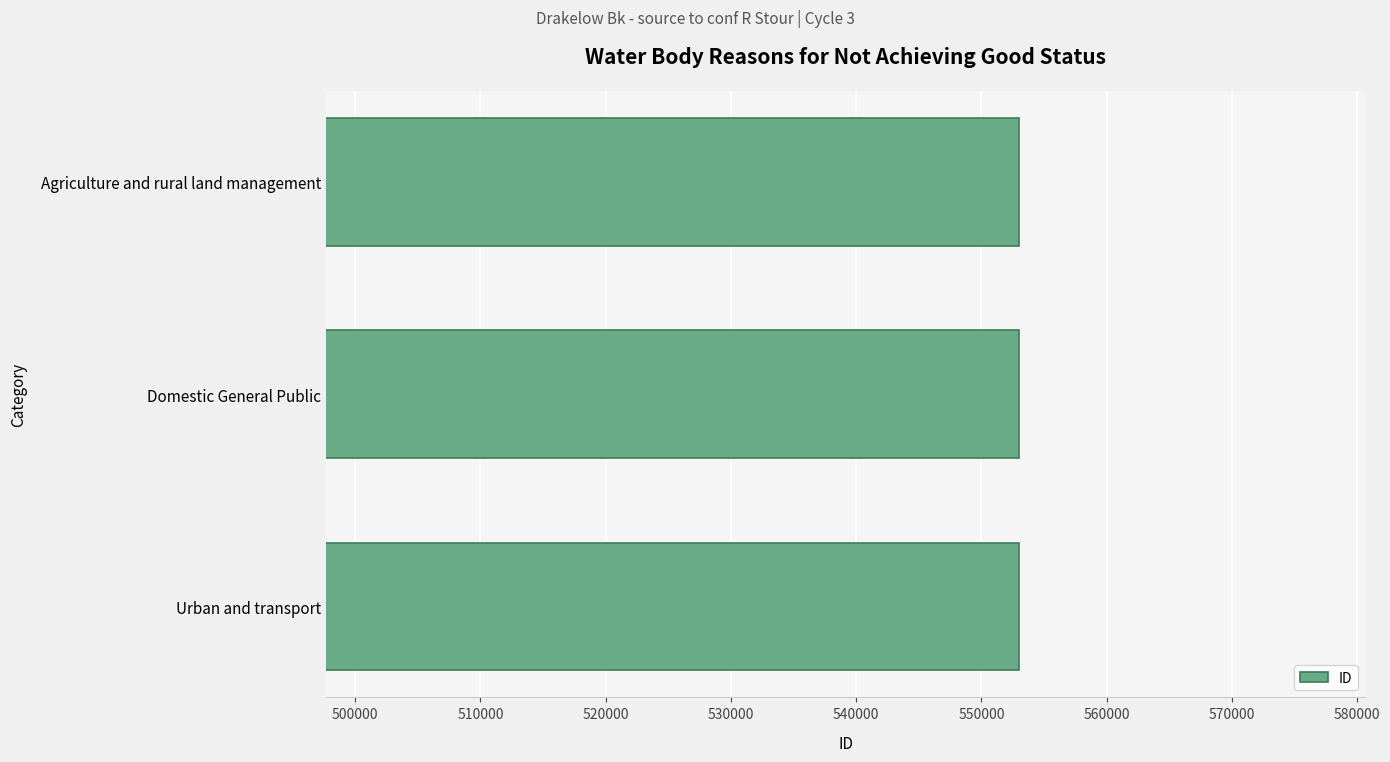

The chart shows a value of 373316 at Domestic General Public. True or false?

False